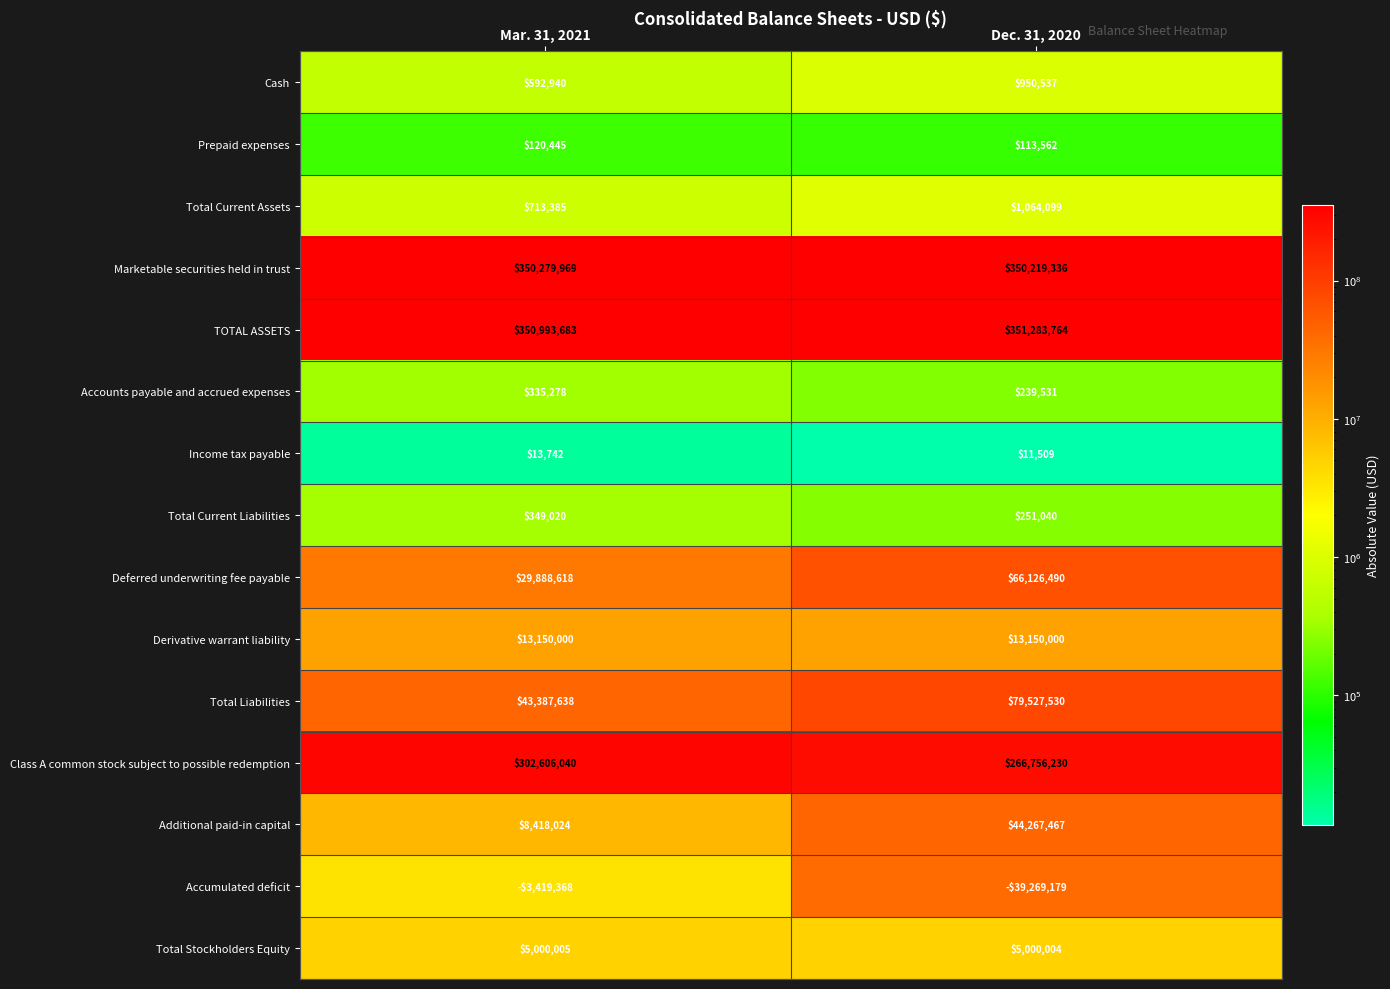

What is the sum of all Prepaid expenses values?

234007